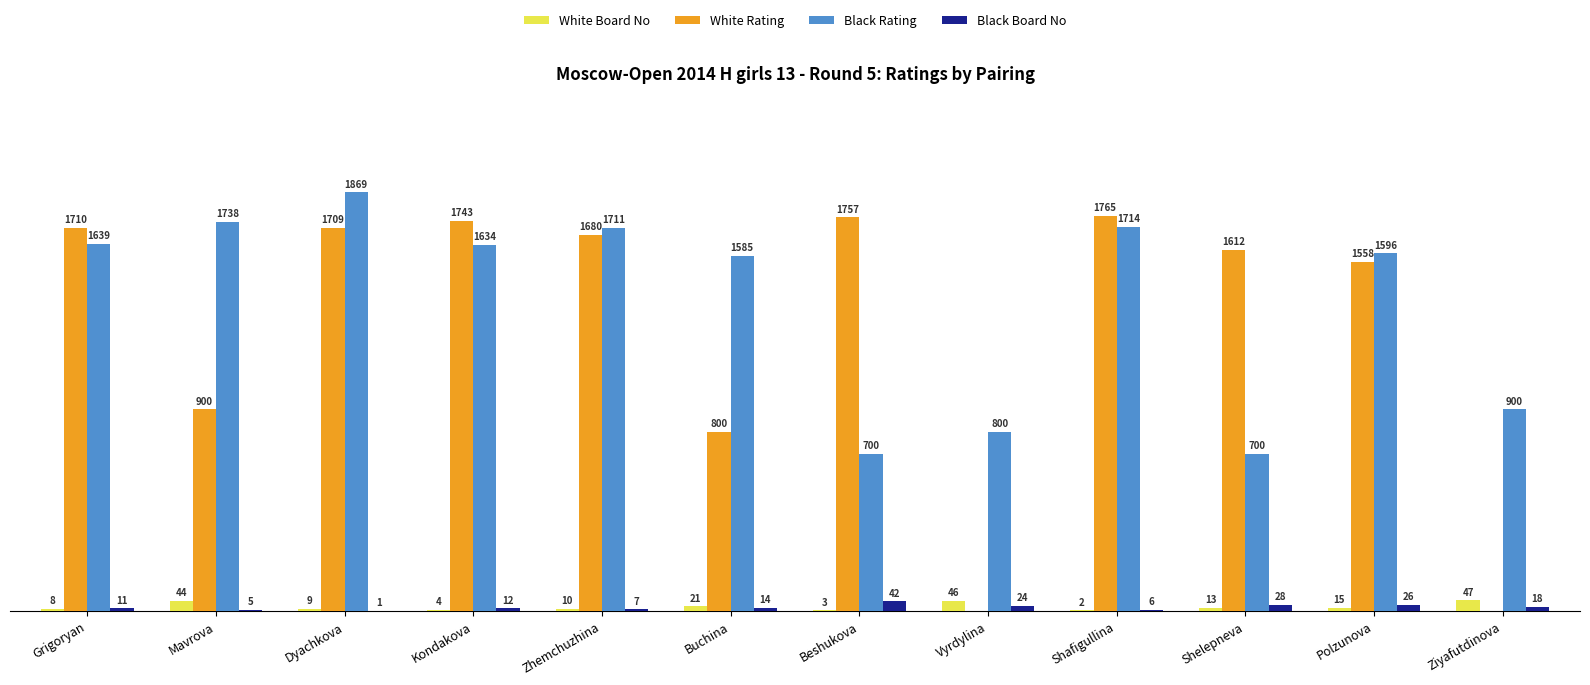

Where is Black Rating nearest to the value 1284?

Buchina